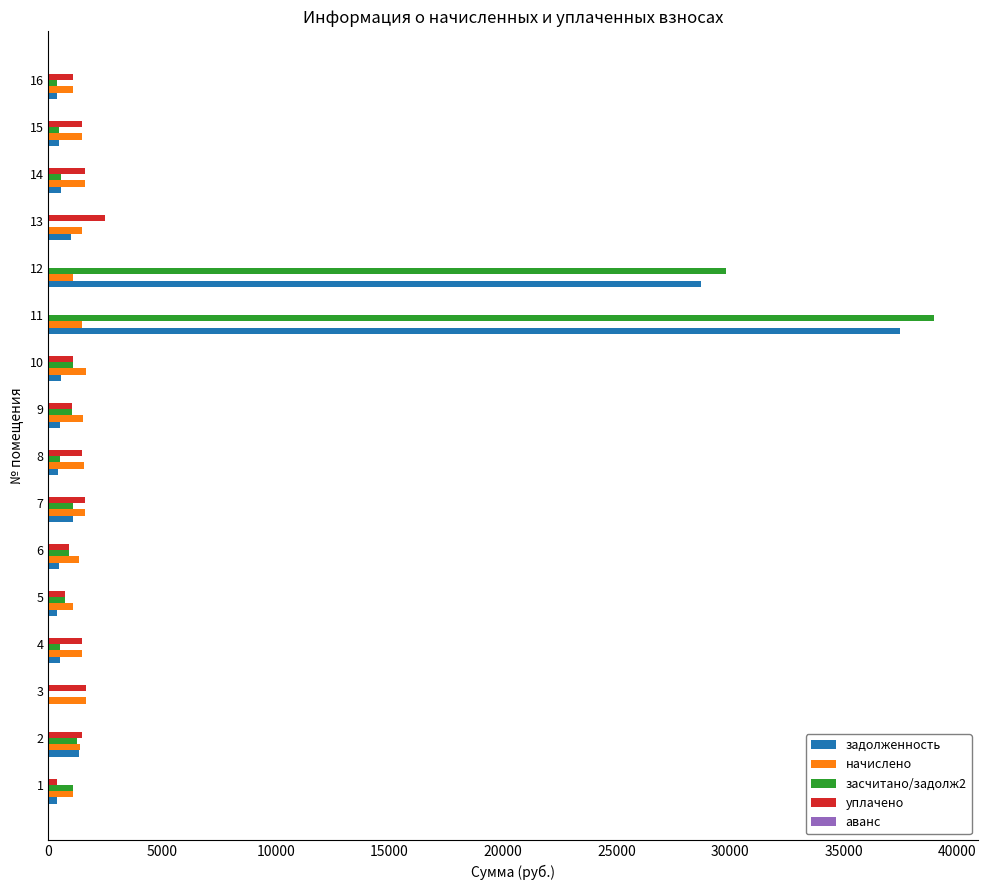

What is the maximum value for уплачено?

2480.7